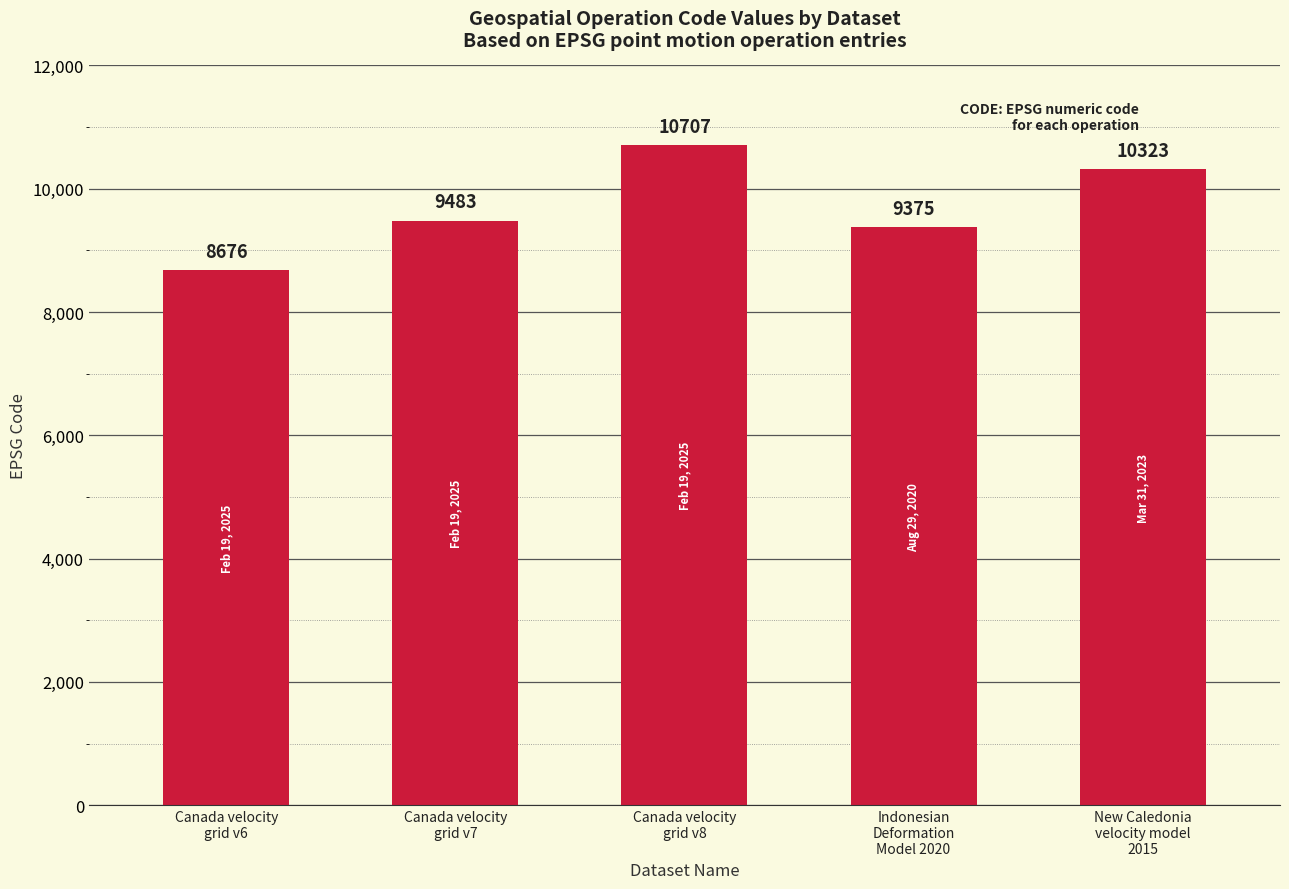

What is the change in value from Canada velocity
grid v8 to Indonesian
Deformation
Model 2020?

-1332